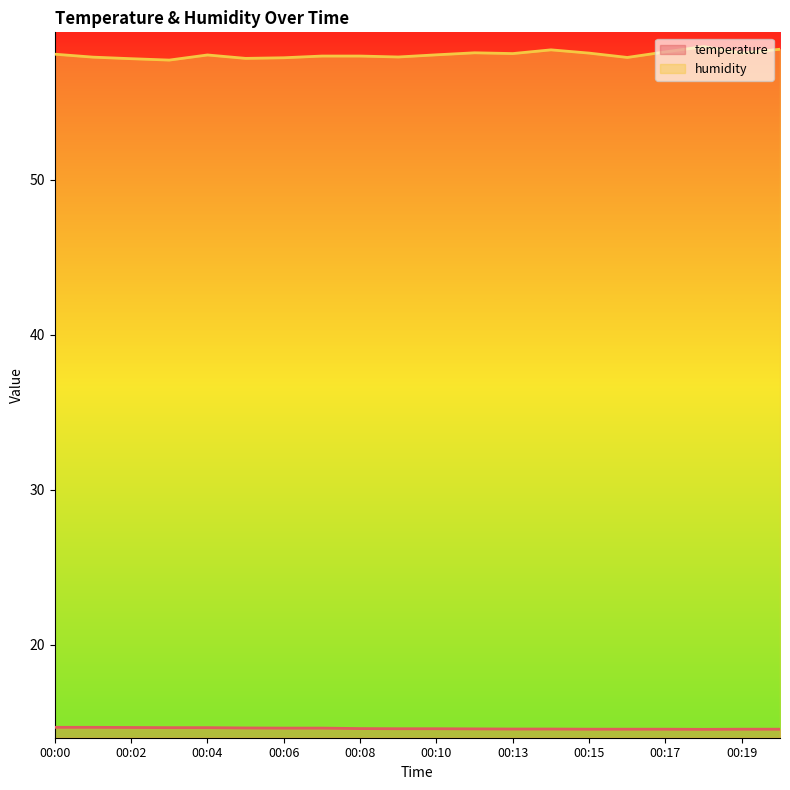

Reading left to right, list all the values displayed in this chart.

temperature: 00:00=14.7	00:01=14.7	00:02=14.7	00:03=14.7	00:04=14.7	00:05=14.6	00:06=14.6	00:07=14.6	00:08=14.6	00:09=14.6	00:10=14.6	00:12=14.6	00:13=14.6	00:14=14.6	00:15=14.6	00:16=14.6	00:17=14.6	00:18=14.5	00:19=14.6	00:20=14.6
humidity: 00:00=58.1	00:01=57.9	00:02=57.8	00:03=57.7	00:04=58.0	00:05=57.8	00:06=57.9	00:07=58.0	00:08=58.0	00:09=57.9	00:10=58.0	00:12=58.2	00:13=58.1	00:14=58.4	00:15=58.2	00:16=57.9	00:17=58.2	00:18=58.6	00:19=58.2	00:20=58.4